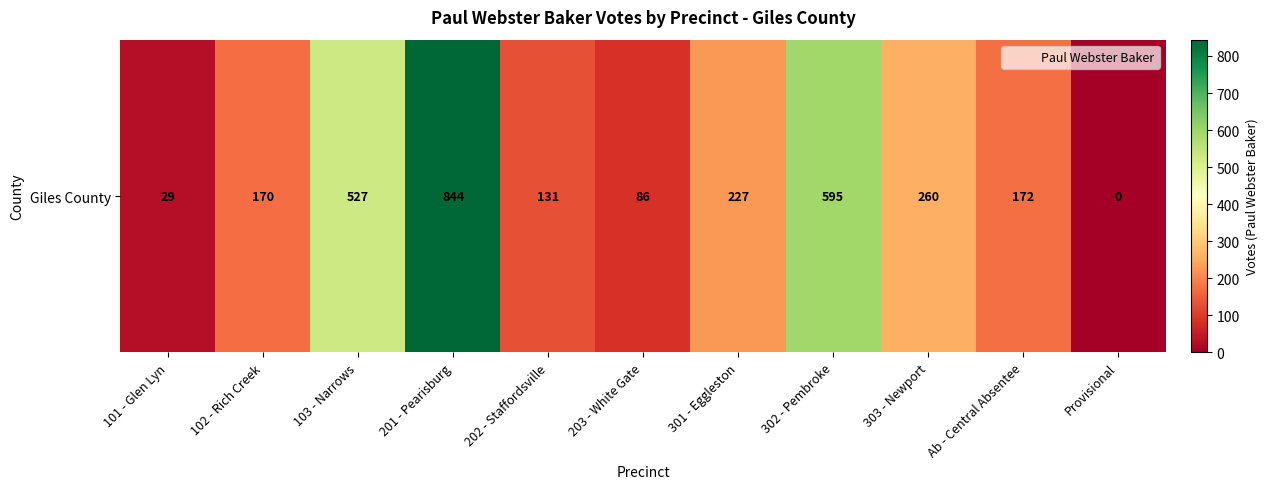

How many data points are less than 172?

5